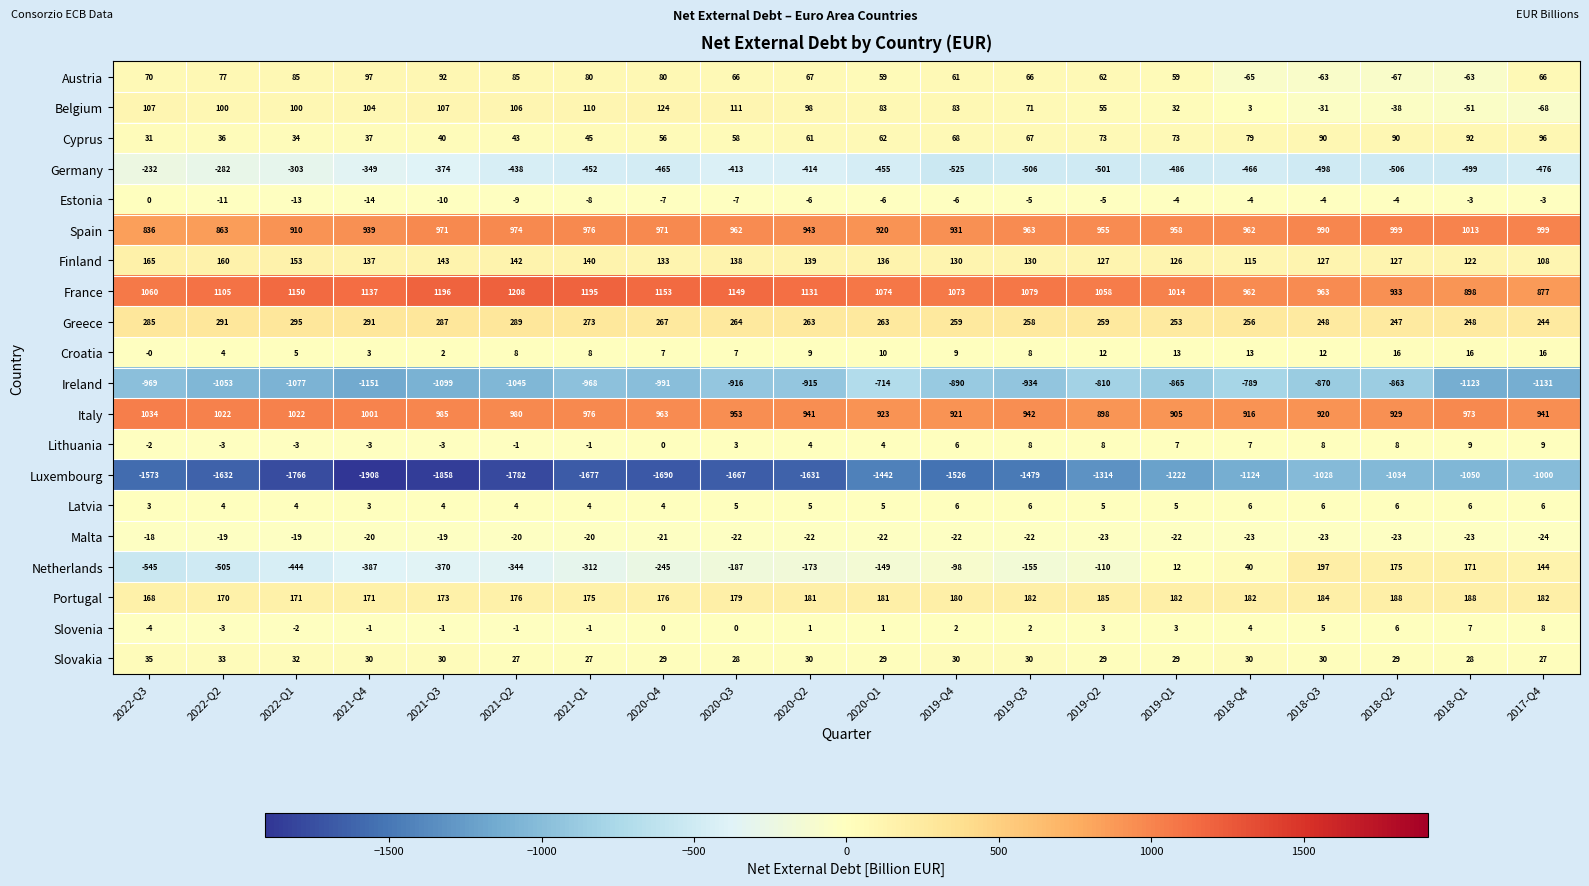

Is it true that Austria equals 28 at 2020-Q3?

False